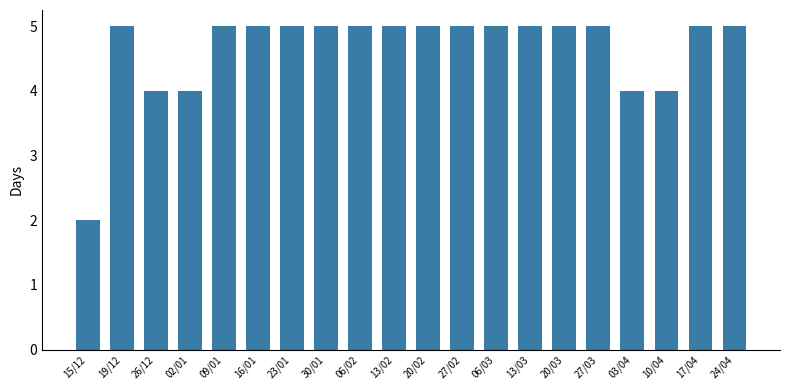

Which category has the lowest value across all series?

15/12